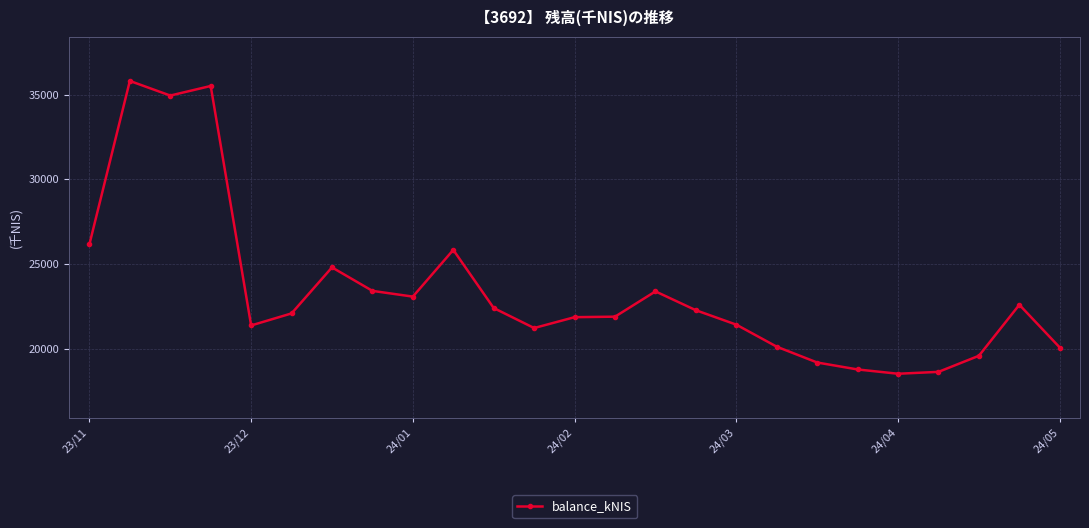

What is the difference between the second highest and second lowest values?

16874.9